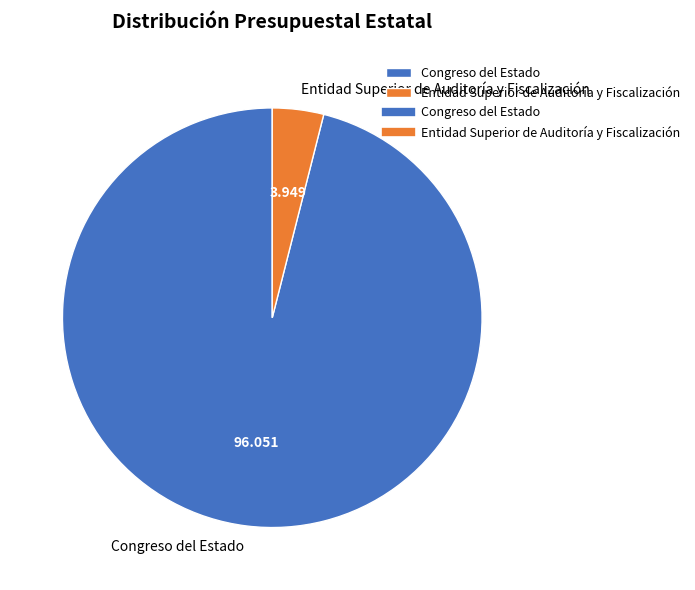

Does Congreso del Estado represent more than half of the total?

Yes